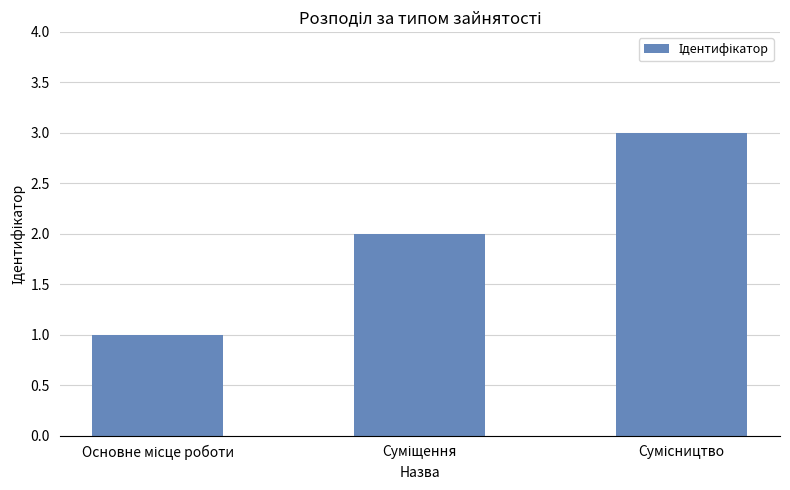

Are the bars horizontal?

No